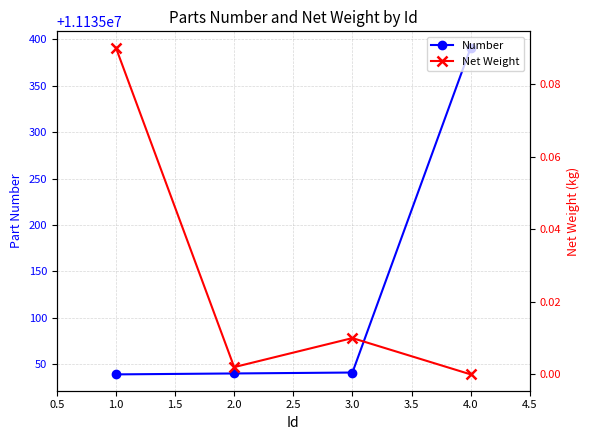

True or false: Number has more than 2 points higher than both neighbors.

False